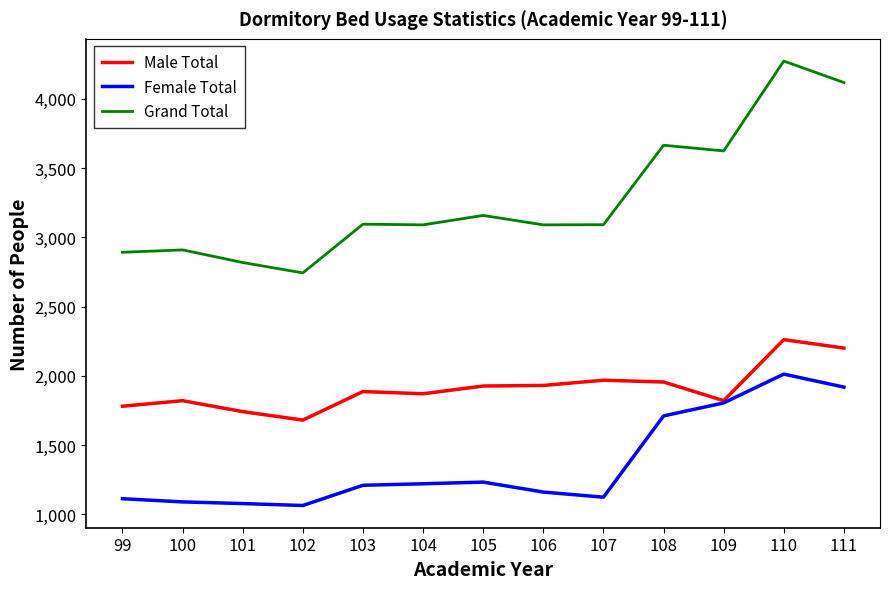

In Male Total, how many points are lower than both neighbors (excluding endpoints)?

3